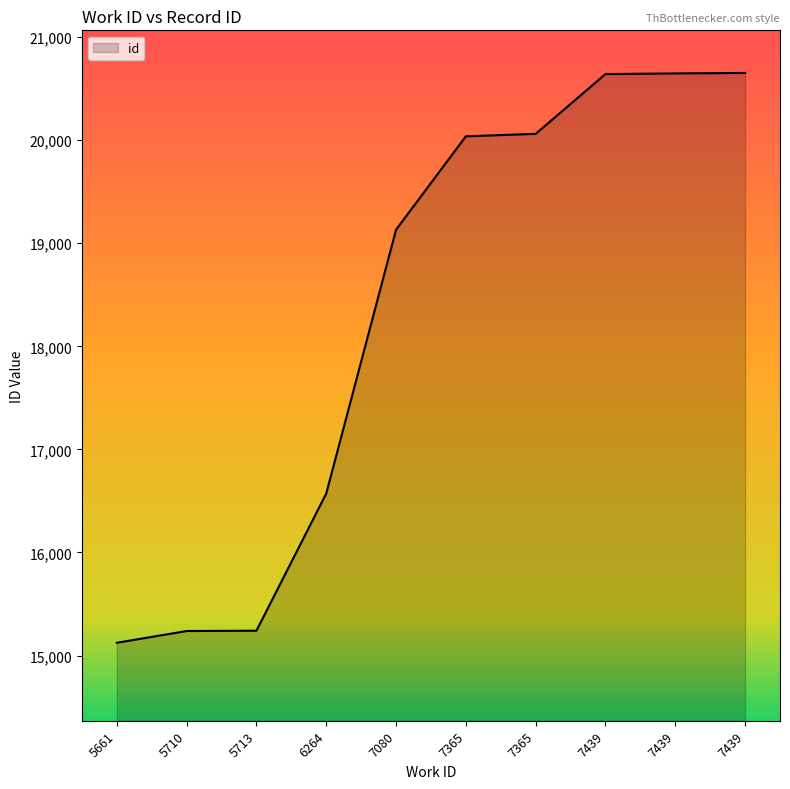

The value at 7365 is 20037. True or false?

True